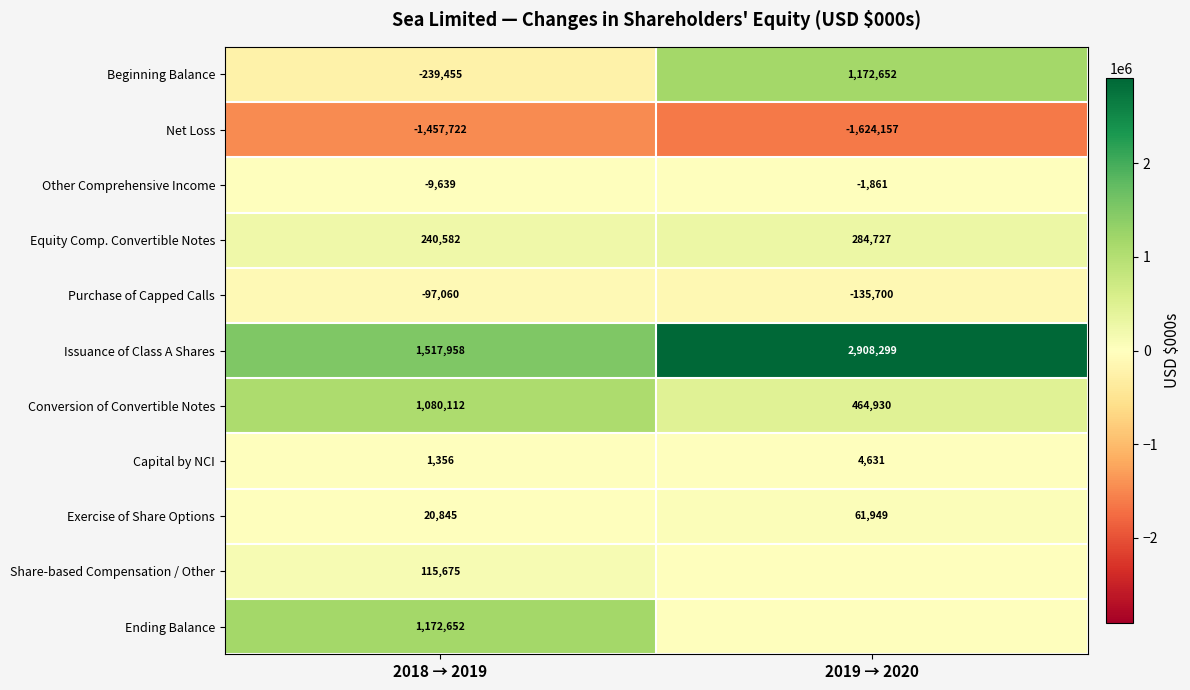

Is it true that Other Comprehensive Income equals -1861 at 2019 → 2020?

True